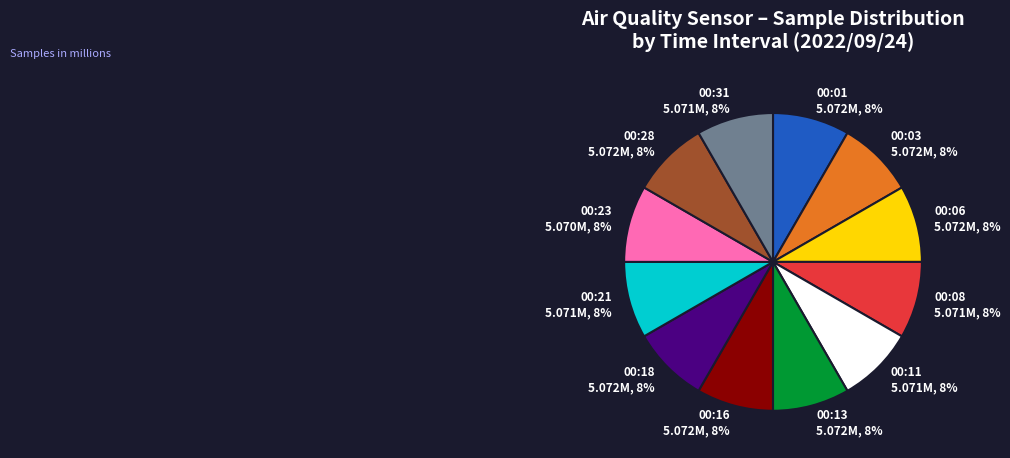

Do 00:13 5.072M, 8% and 00:16 5.072M, 8% together represent more than half of the pie?

No